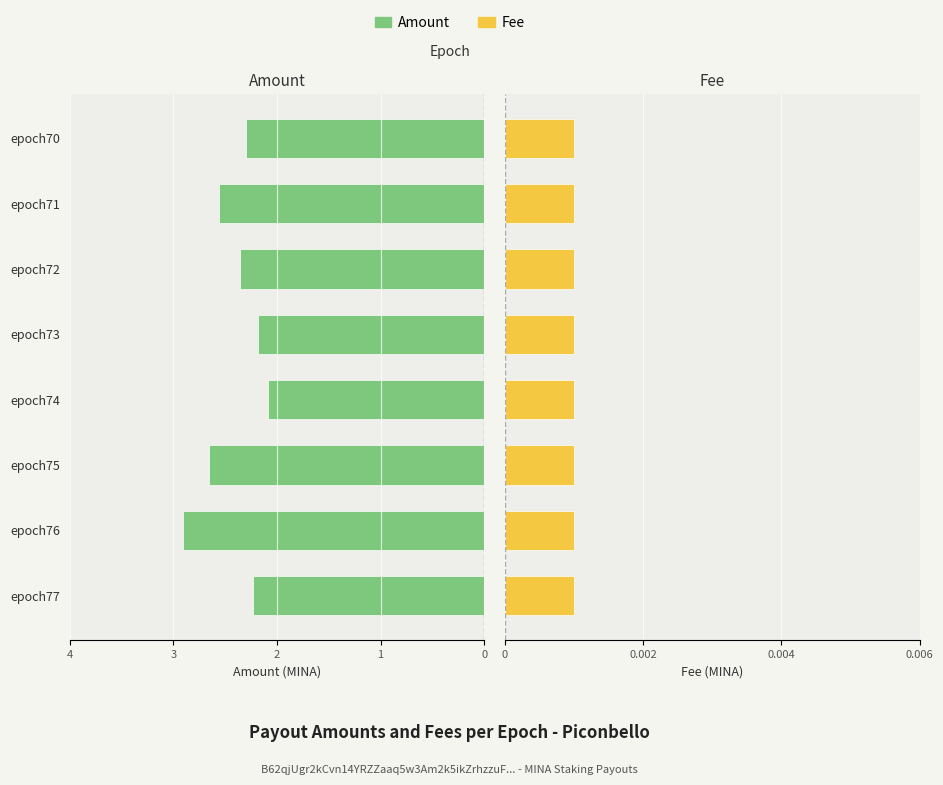

What position from the left is 1?

4